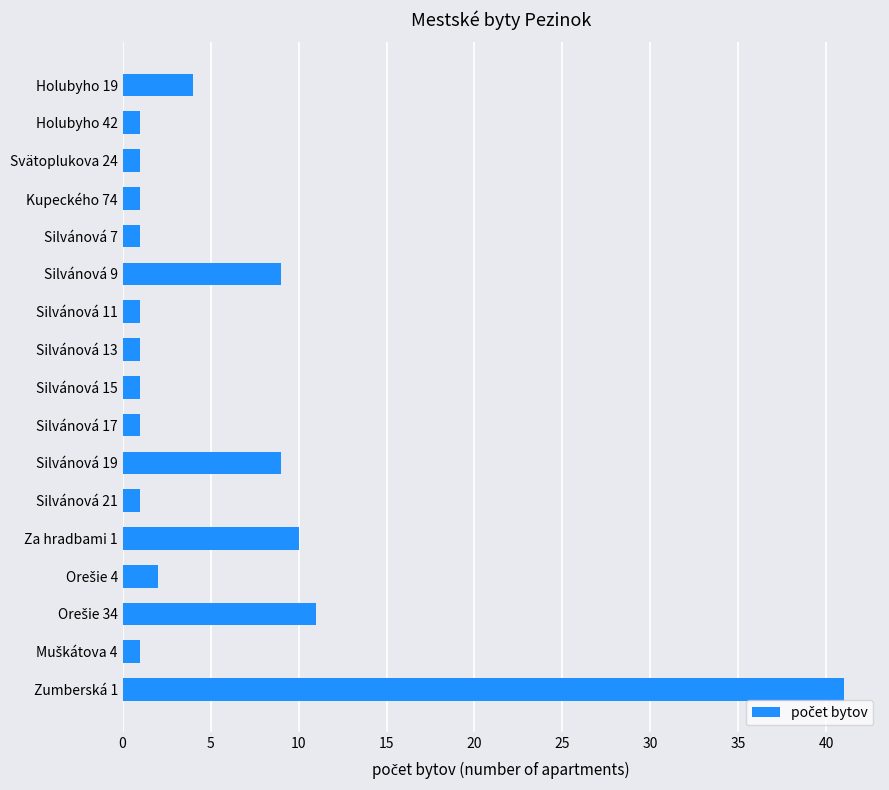

Reading bottom to top, list all the values displayed in this chart.

41	1	11	2	10	1	9	1	1	1	1	9	1	1	1	1	4